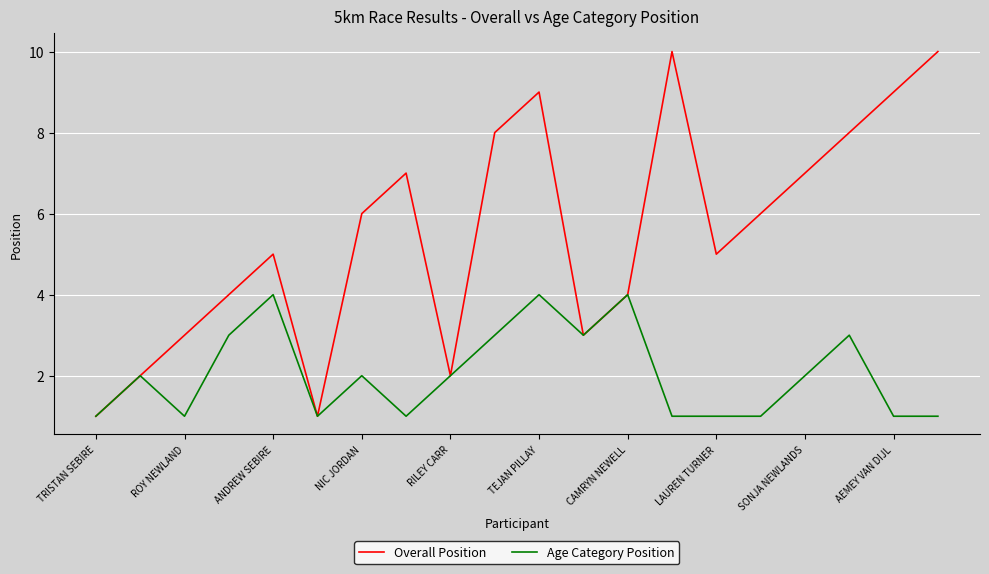

Reading right to left, list all the values displayed in this chart.

Overall Position: 10	9	8	7	6	5	10	4	3	9	8	2	7	6	1	5	4	3	2	1
Age Category Position: 1	1	3	2	1	1	1	4	3	4	3	2	1	2	1	4	3	1	2	1